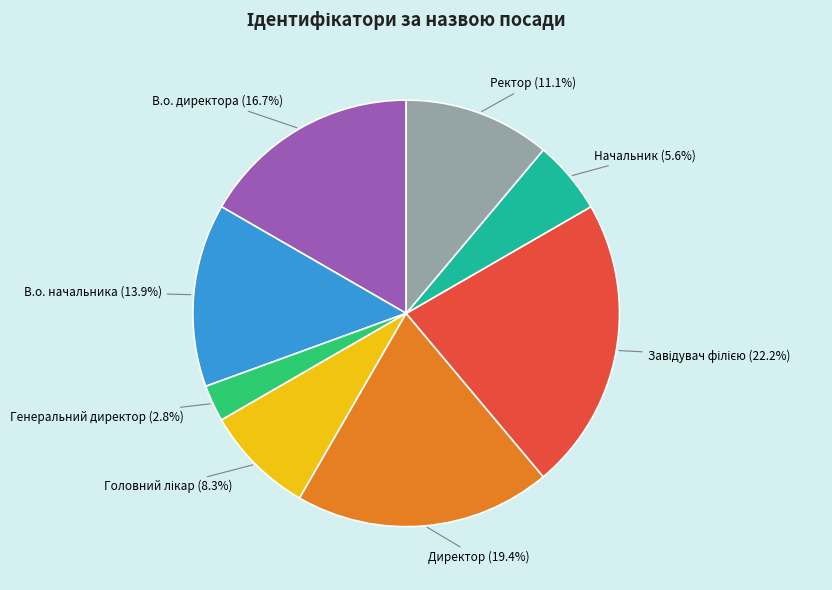

What is the smallest slice in the pie chart?

Генеральний директор